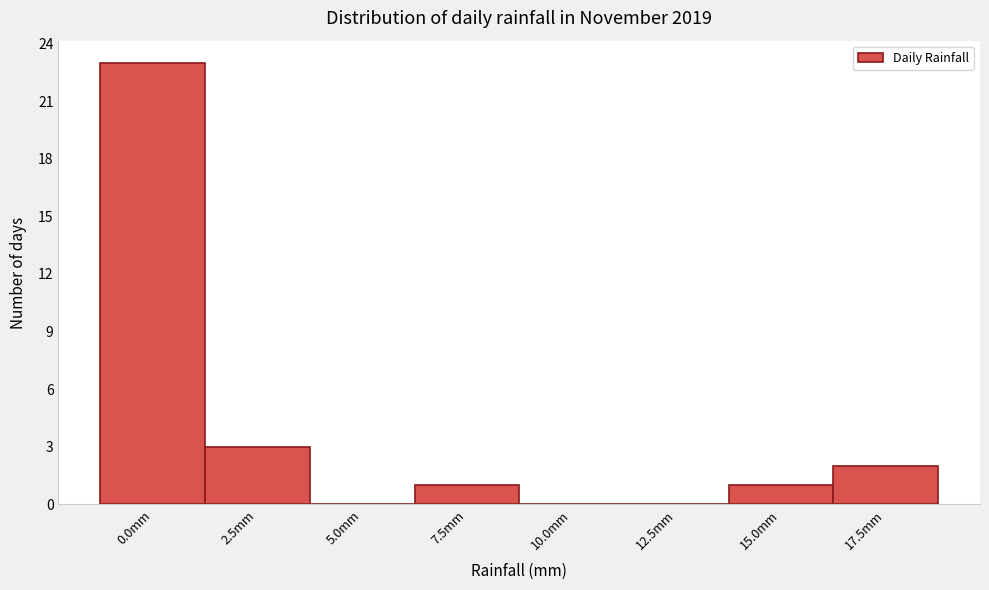

Reading right to left, extract all data points from this chart.

17.5mm=2	15.0mm=1	12.5mm=0	10.0mm=0	7.5mm=1	5.0mm=0	2.5mm=3	0.0mm=23